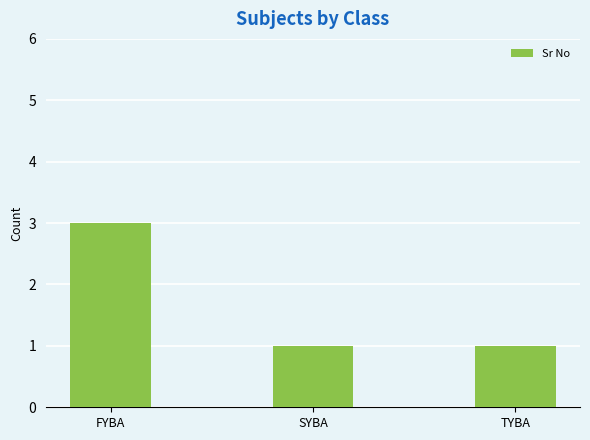

Reading left to right, what are all the values shown in this chart?

FYBA=3	SYBA=1	TYBA=1